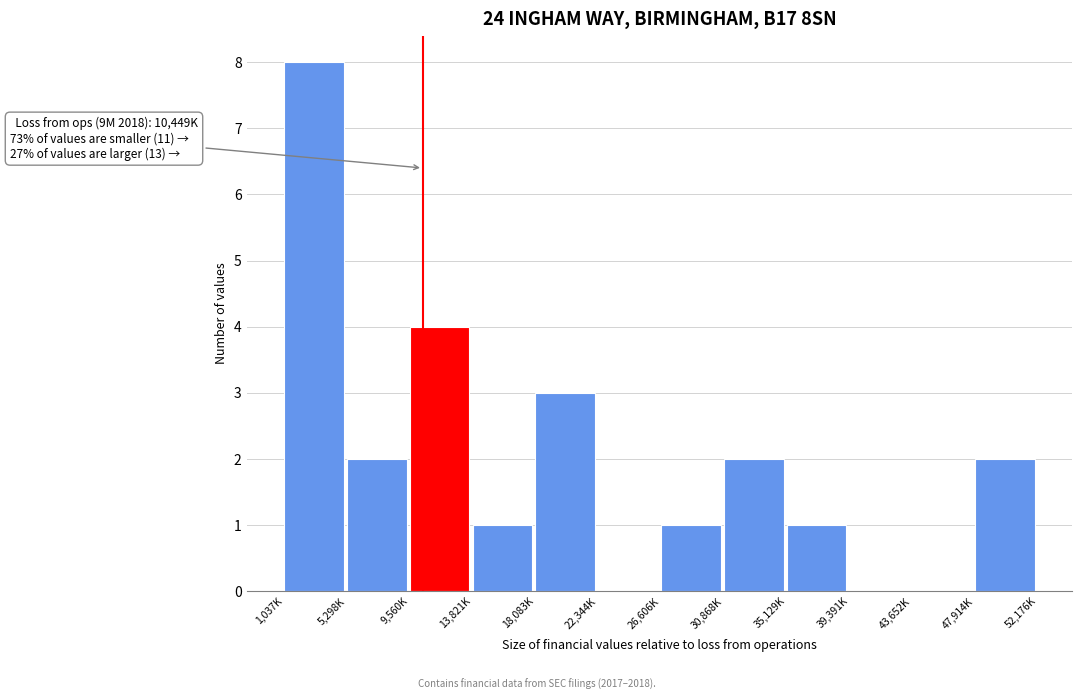

Reading left to right, list all the values displayed in this chart.

1,037K=8	5,298K=2	9,560K=4	13,821K=1	18,083K=3	22,344K=0	26,606K=1	30,868K=2	35,129K=1	39,391K=0	43,652K=0	47,914K=2